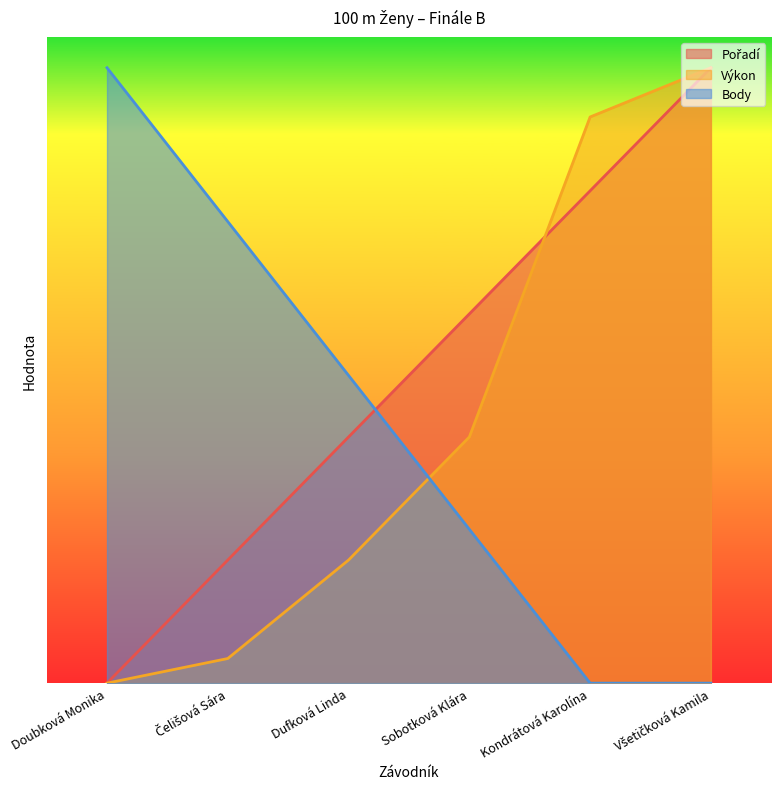

What are all the series names shown in the legend?

Pořadí, Výkon, Body